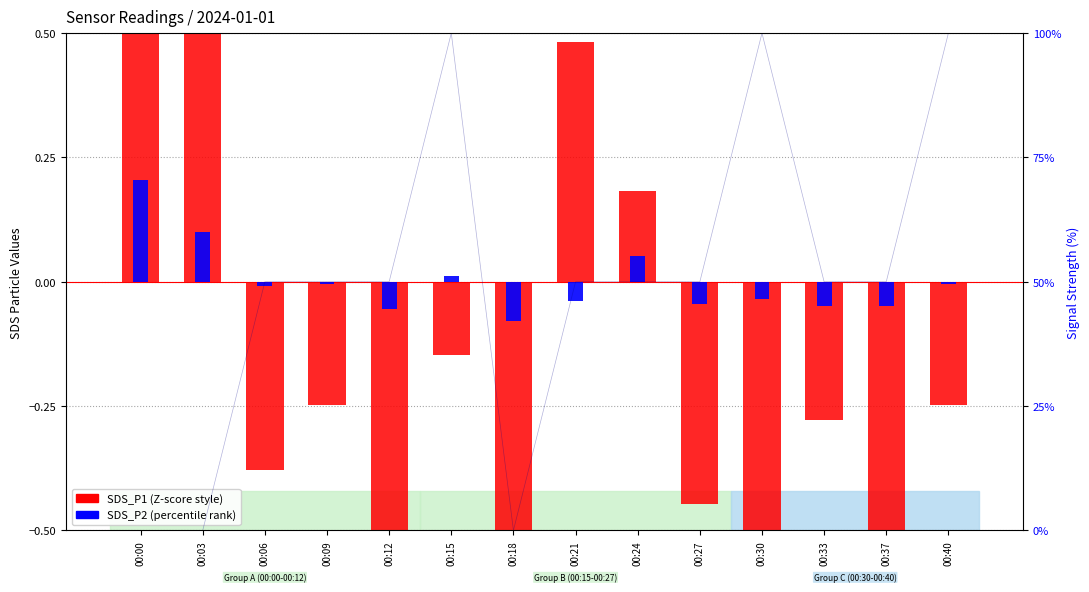

How many groups of bars are there?

14